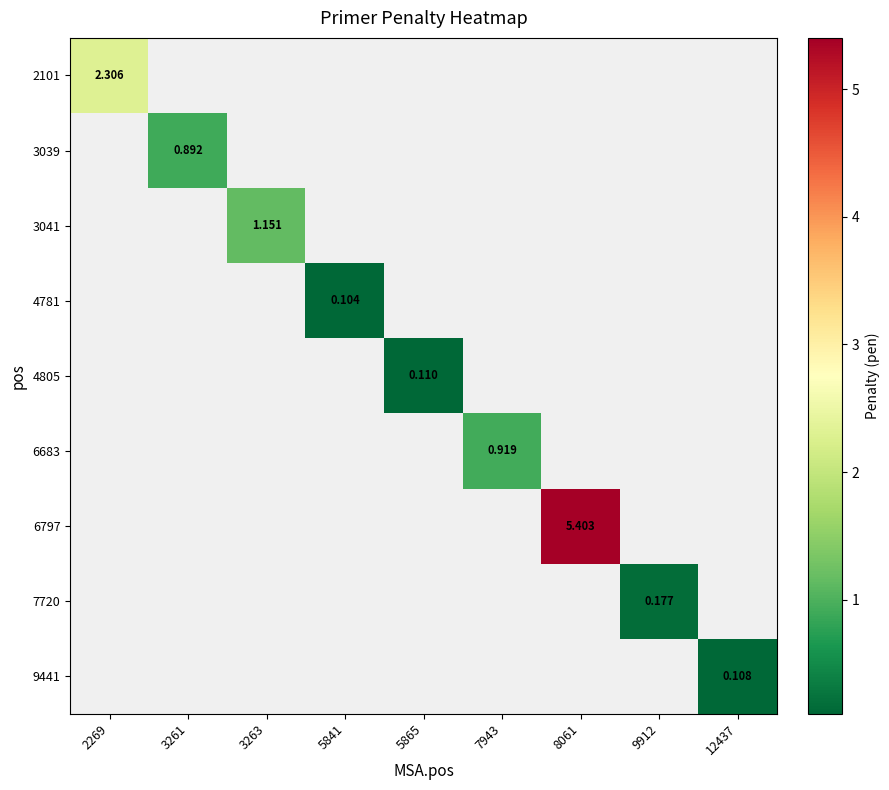

Is the value of 6797 at 9912 greater than the value of 4781 at 5865?

No